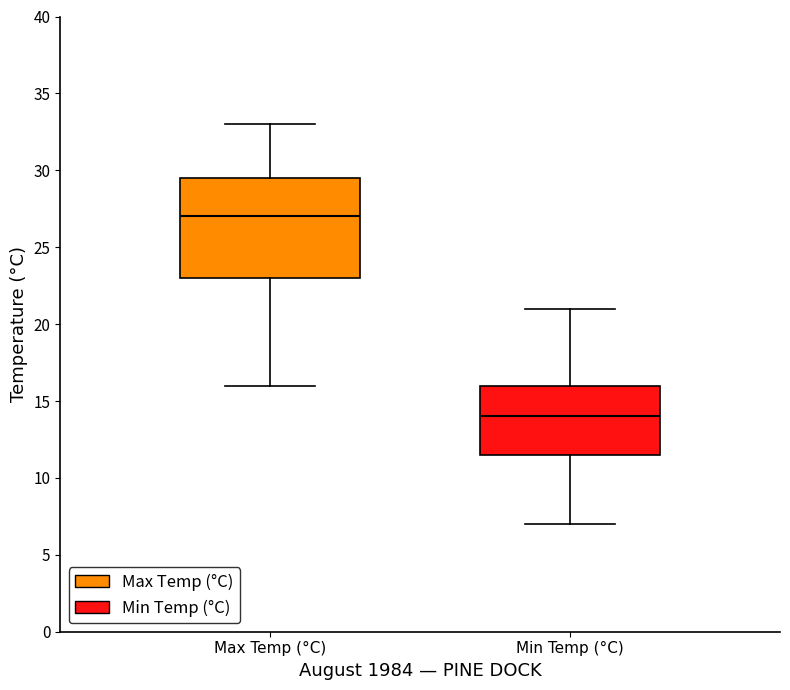

Reading left to right, read every box against the y-axis: the position of its median line, the range the box covers, and the ends of its whiskers. The values are not printed on the chart, so give them approximately, as read against the axis.

Max Temp (°C): median 27.0, box 23.0 to 29.5, whiskers 16.0 to 33.0
Min Temp (°C): median 14.0, box 11.5 to 16.0, whiskers 7.0 to 21.0